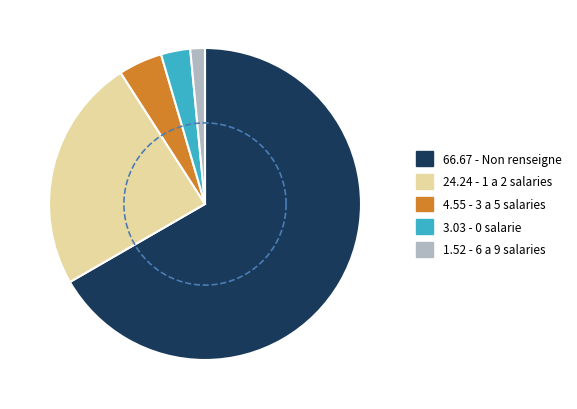

How many segments does this pie chart have?

5